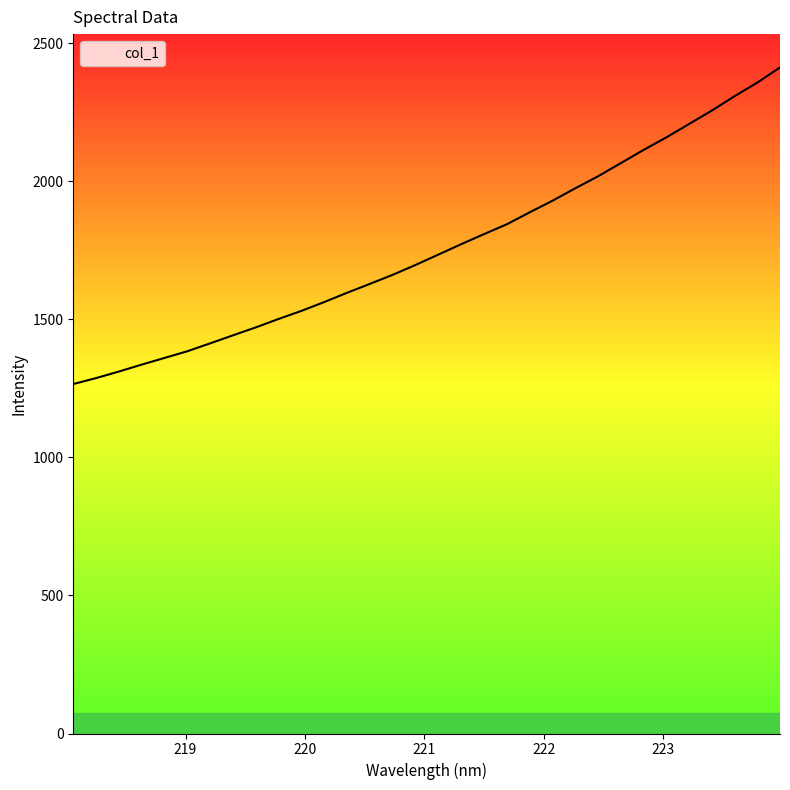

Reading left to right, what are all the values shown in this chart?

1265.6	1287.1	1310.9	1336.0	1360.2	1384.4	1413.0	1442.1	1470.8	1501.4	1530.6	1562.6	1596.0	1628.3	1661.1	1696.7	1734.2	1771.8	1808.3	1843.9	1887.0	1928.9	1974.0	2017.4	2065.2	2113.0	2158.5	2207.1	2255.6	2307.9	2357.1	2412.3